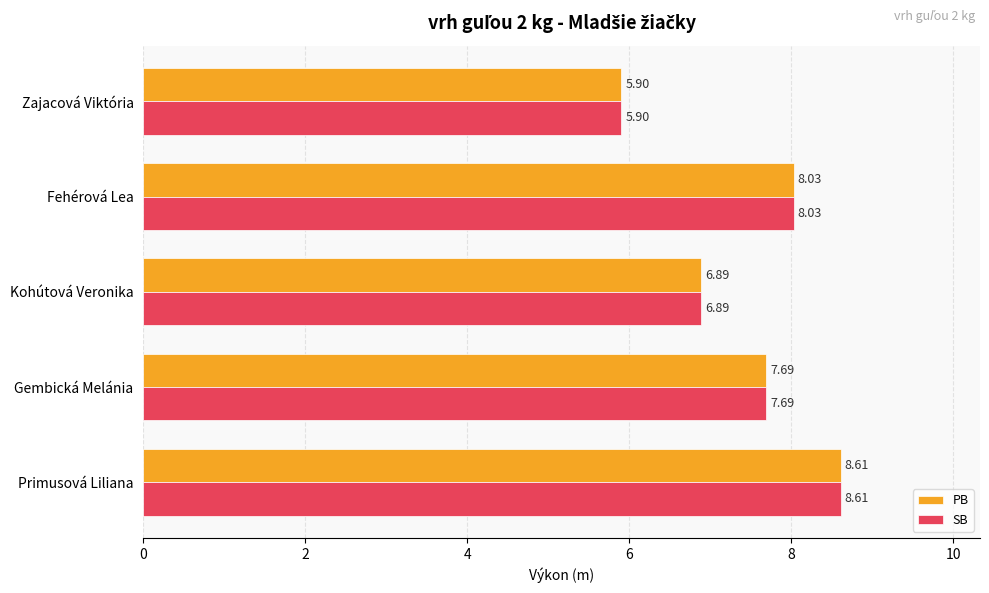

Where is SB nearest to the value 7?

Kohútová Veronika